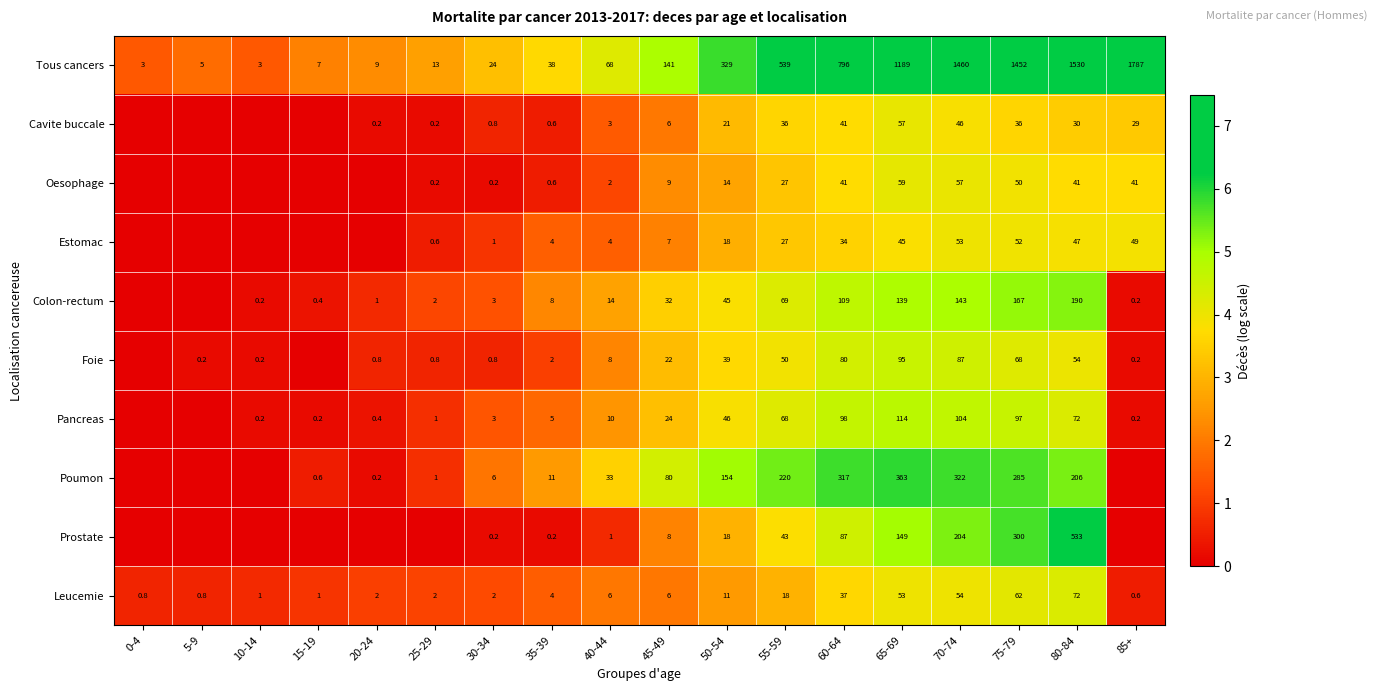

What is the total value across all series at 50-54?

695.0